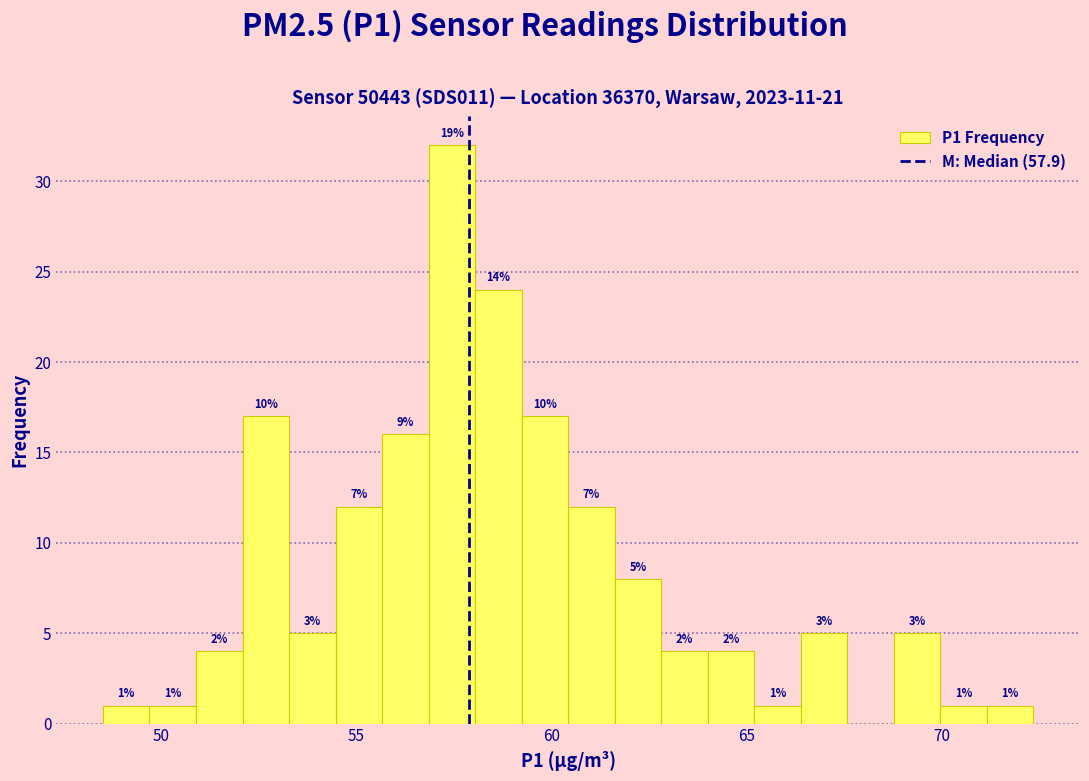

Around what value on the x-axis is the tallest bar? Give the approximate position of its centre, as read against the axis.

57.5